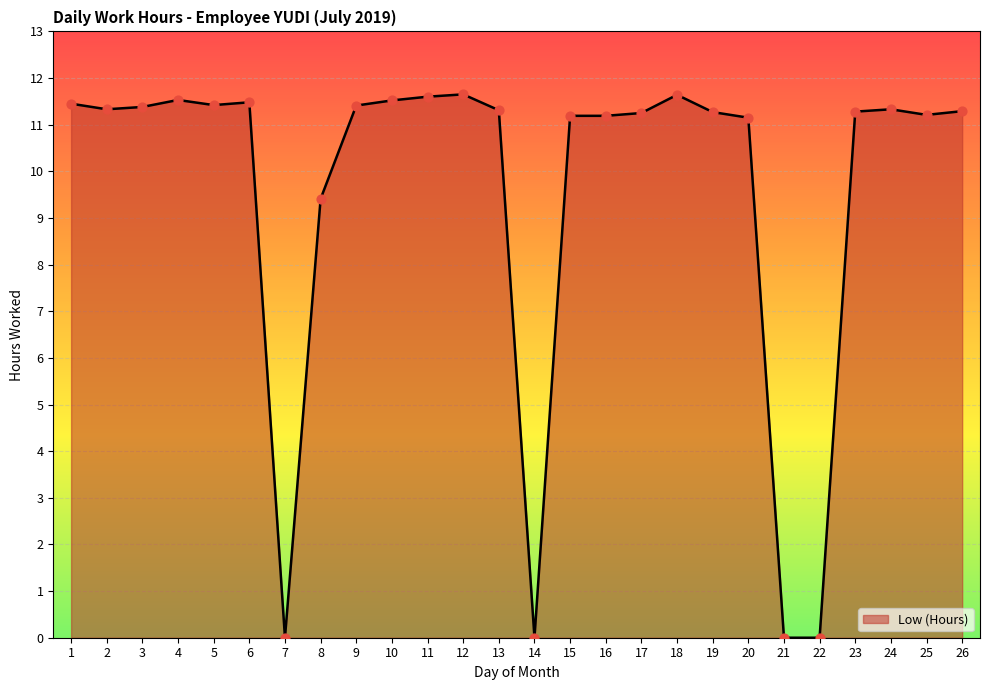

What is the ratio of the value at 3 to the value at 13?

1.0